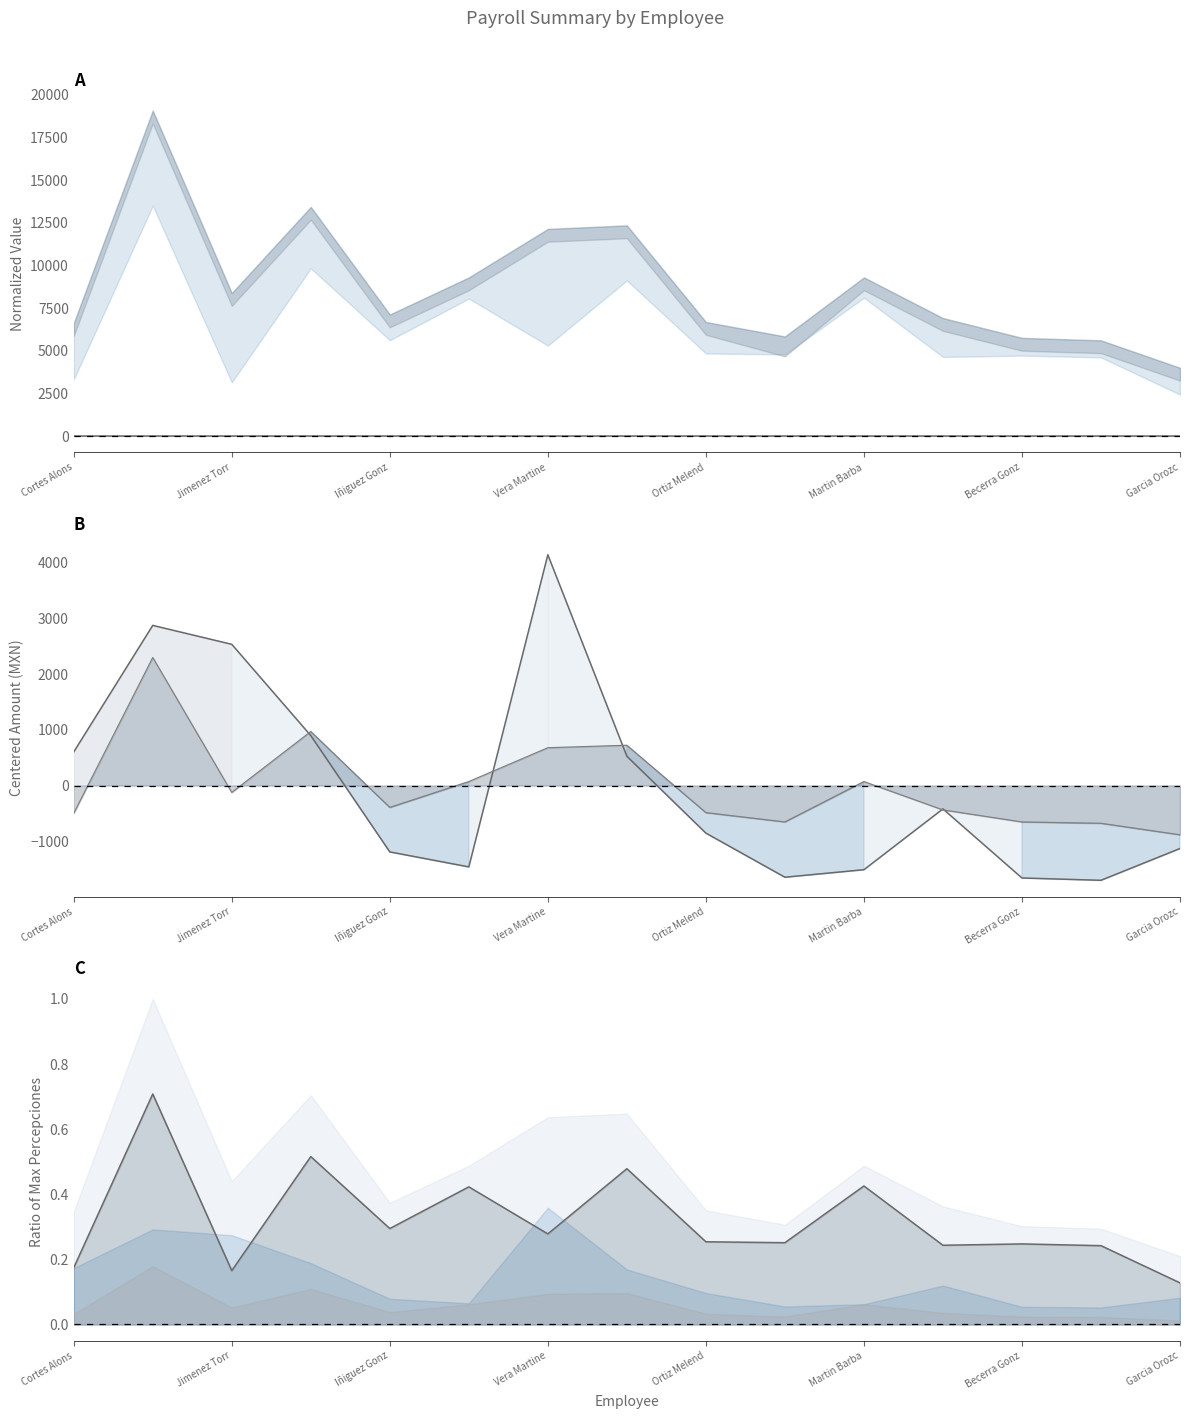

Between 10 and Vera Martine, which is larger?

Vera Martine